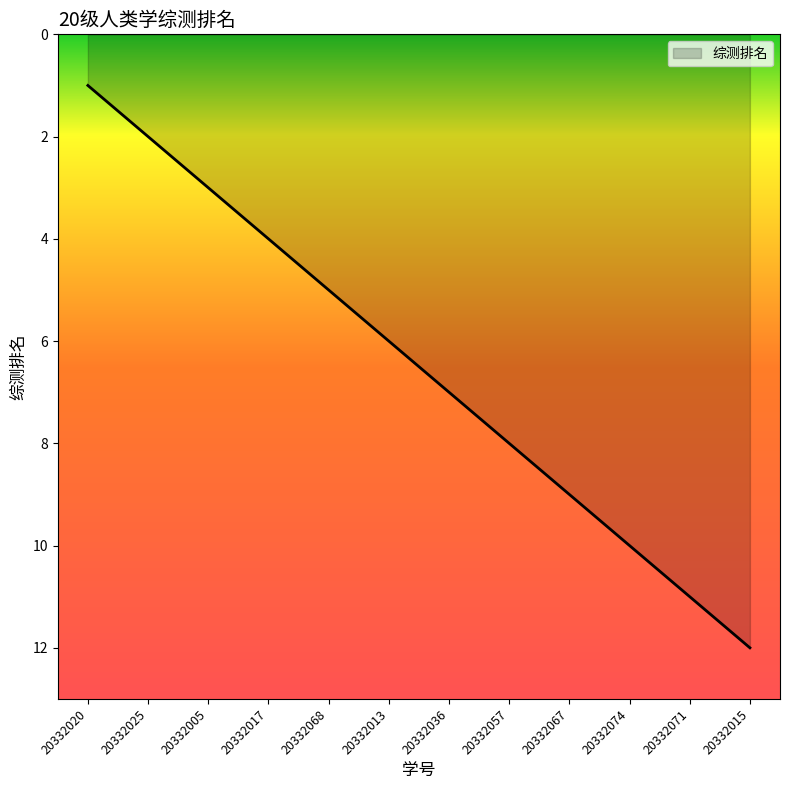

What position from the left is 20332020?

1